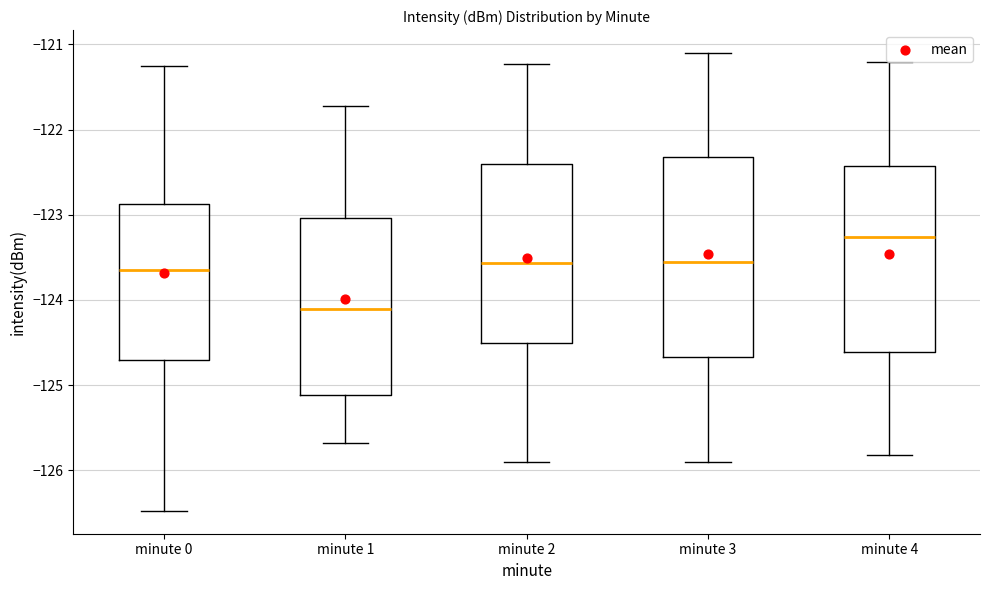

Where does the median line of the box for minute 4 sit on the y-axis? The values are not printed on the chart, so give them approximately, as read against the axis.

-123.3